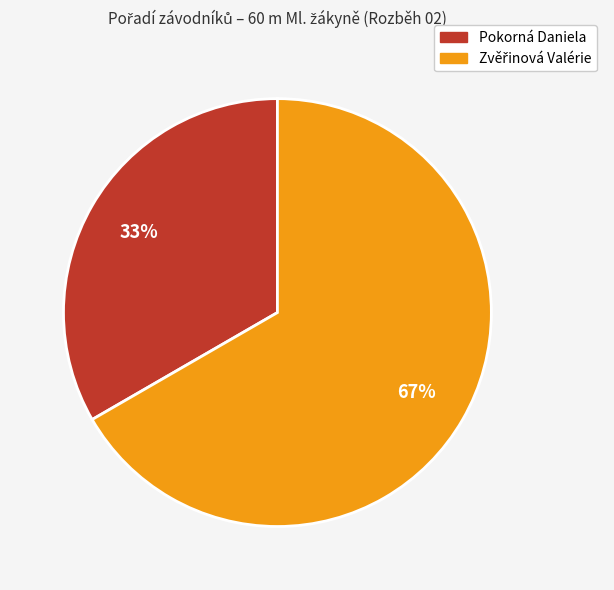

What percentage is the Pokorná Daniela slice, to the nearest percent?

33%